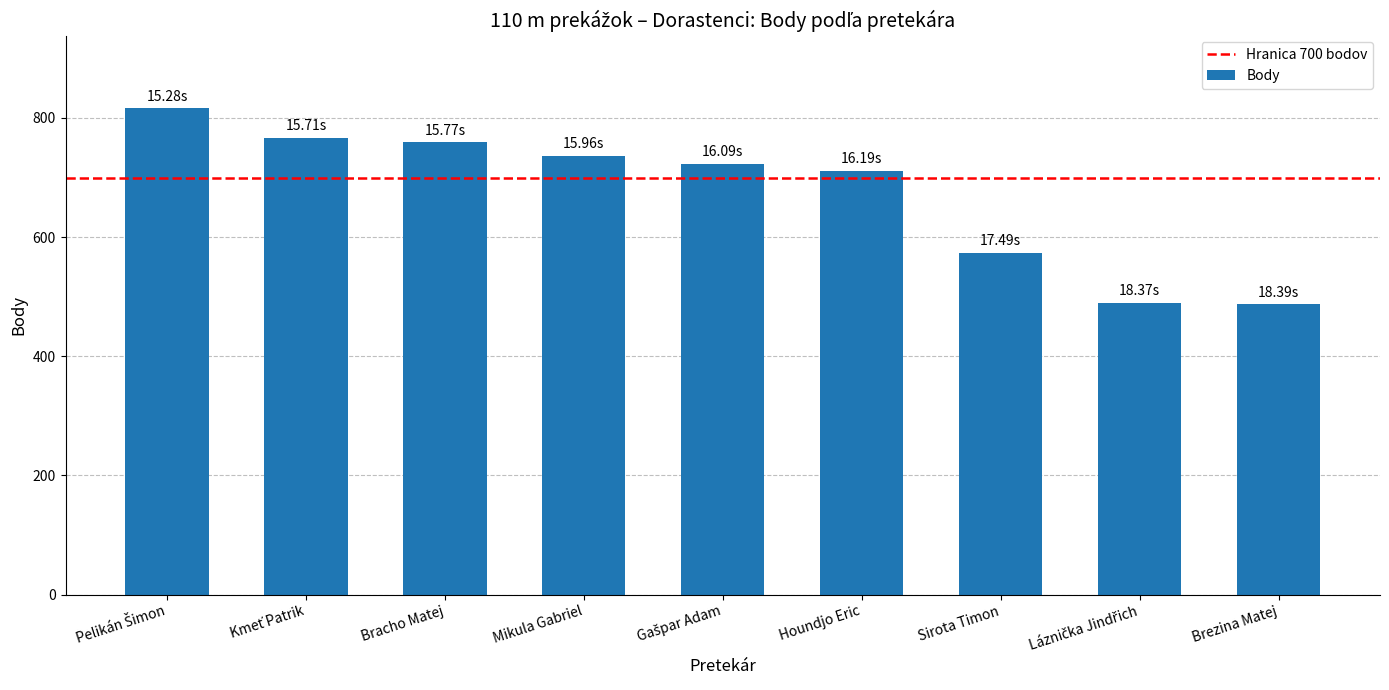

What is the difference between the maximum and minimum values?

329